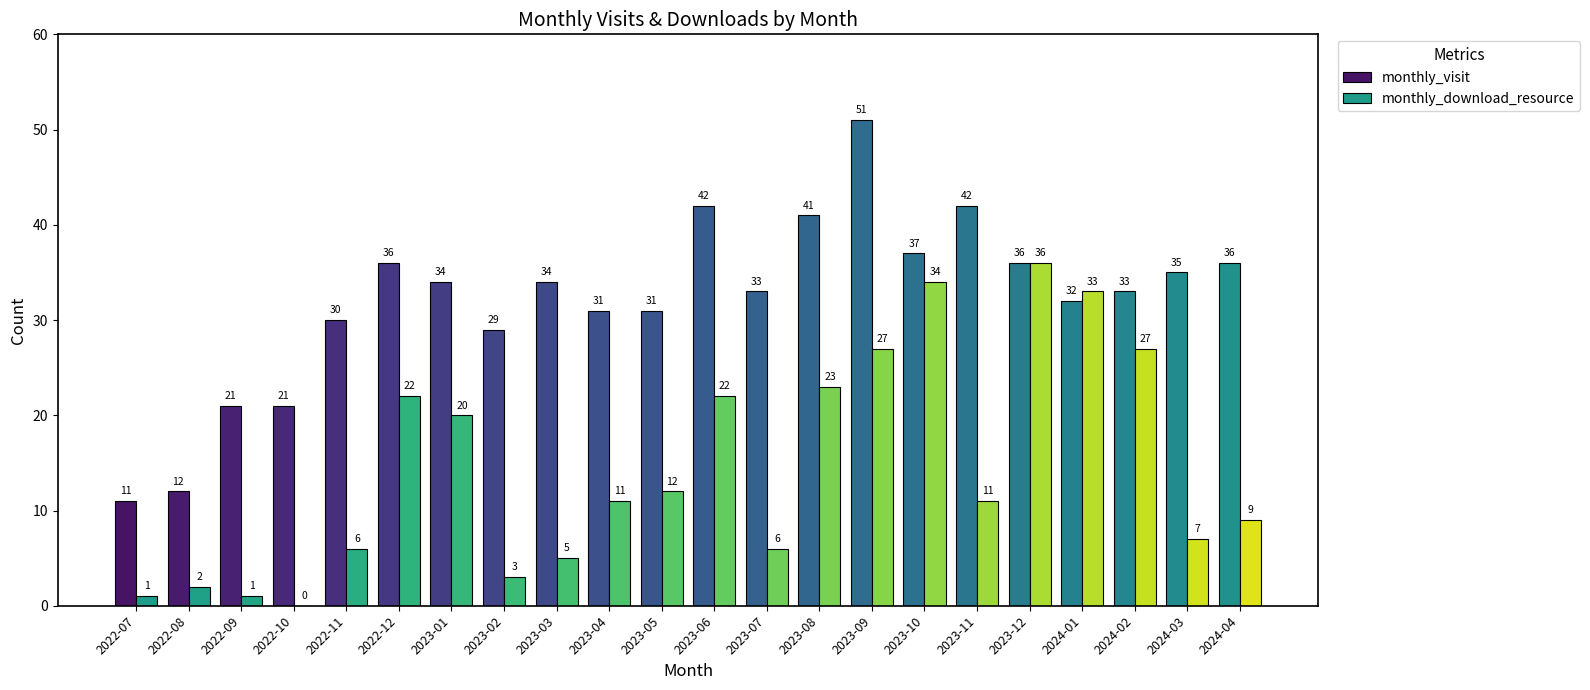

What is the value of the monthly_download_resource bar at the 2nd from the left?

2